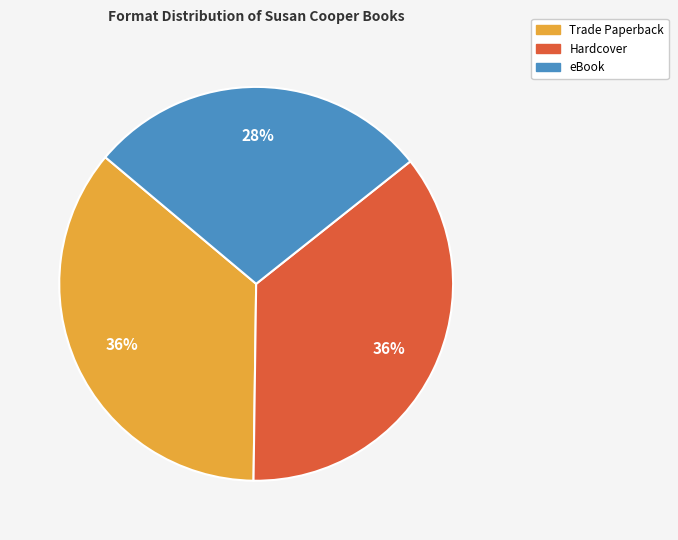

Is the sum of Trade Paperback and eBook greater than half?

Yes